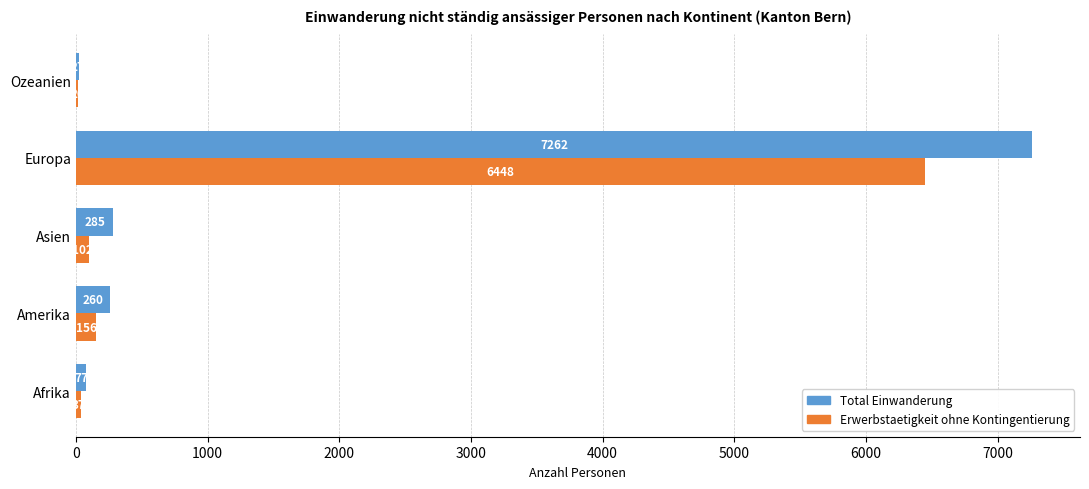

Between Amerika and Europa, which series saw the biggest shift?

Total Einwanderung